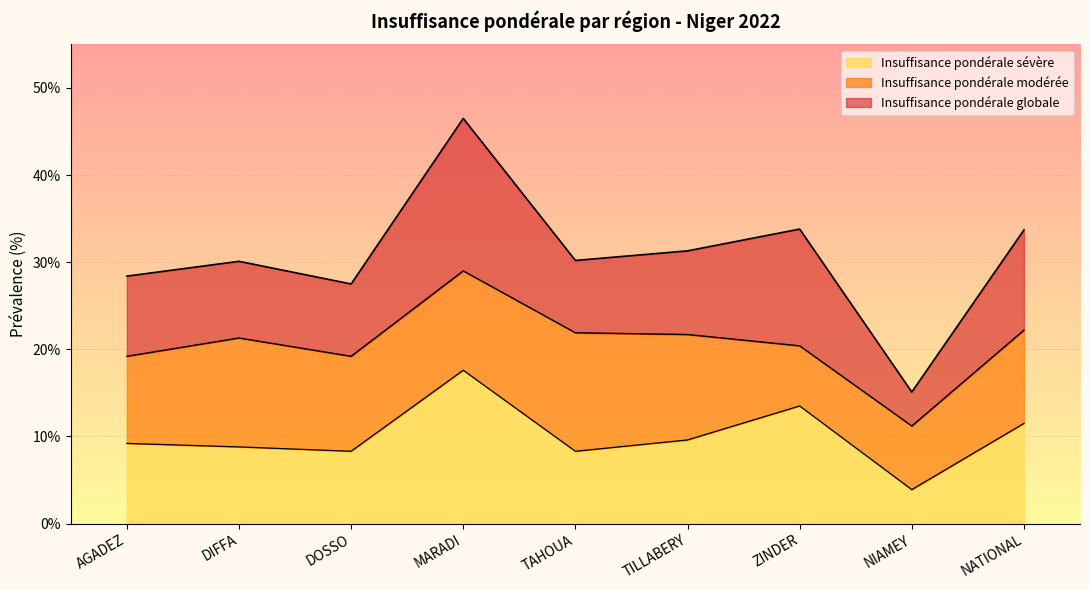

What is the smallest value displayed?

3.9